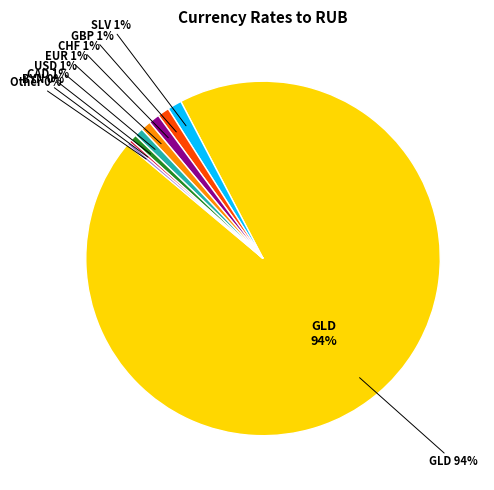

What is the largest slice in the pie chart?

GLD